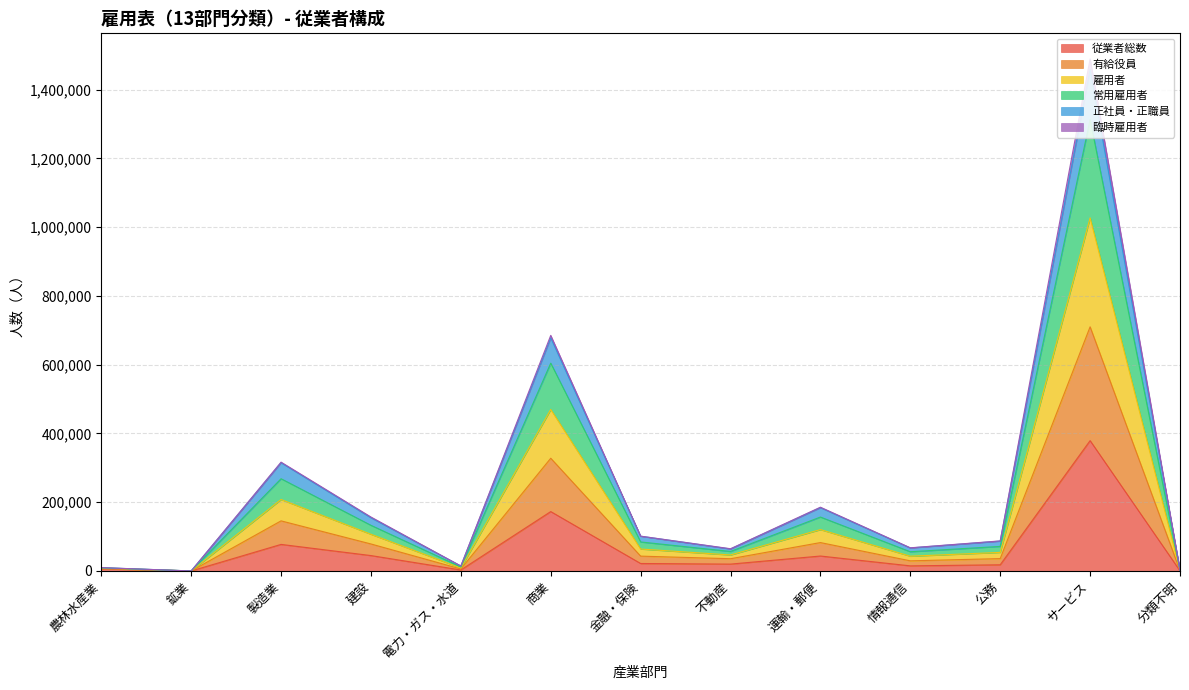

What are all the series names shown in the legend?

従業者総数, 有給役員, 雇用者, 常用雇用者, 正社員・正職員, 臨時雇用者